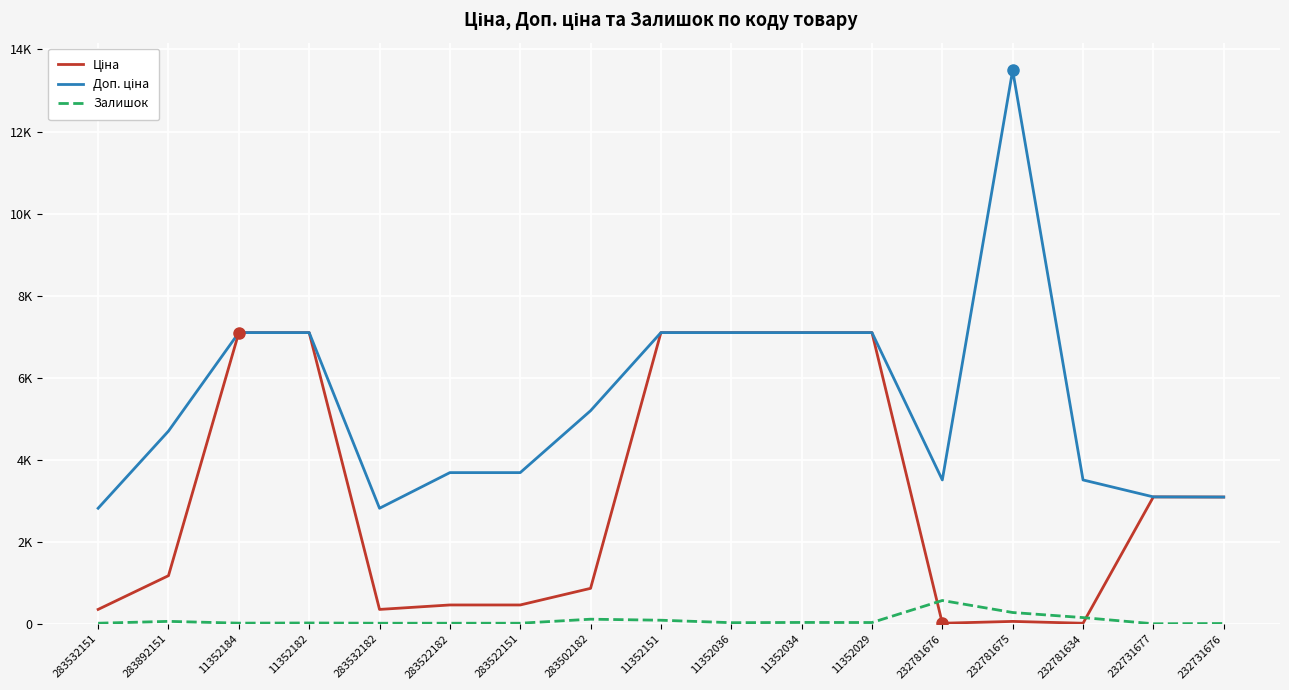

Does the chart display data point markers on the line(s)?

No